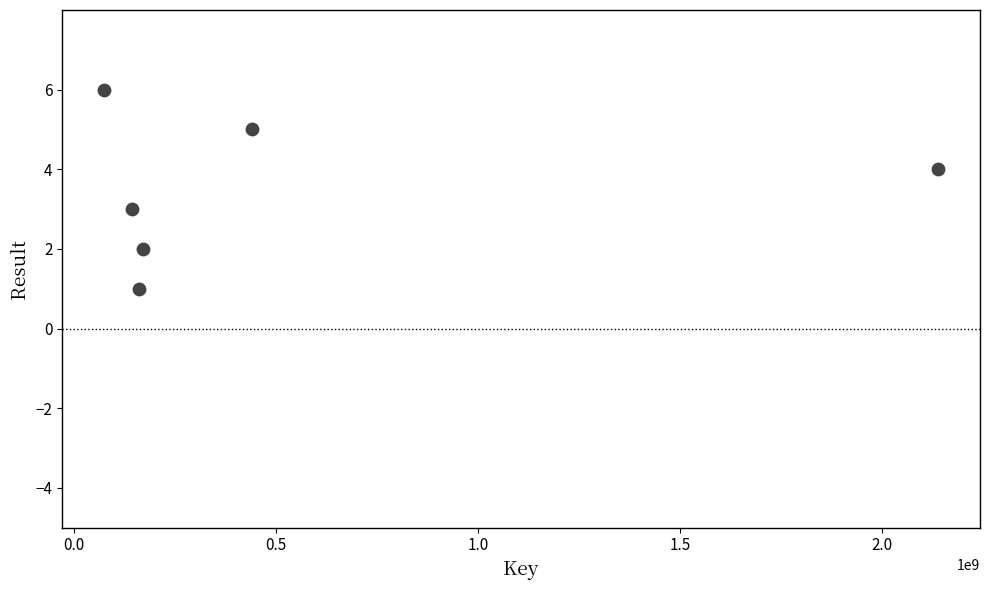

What is the average Y value?

4